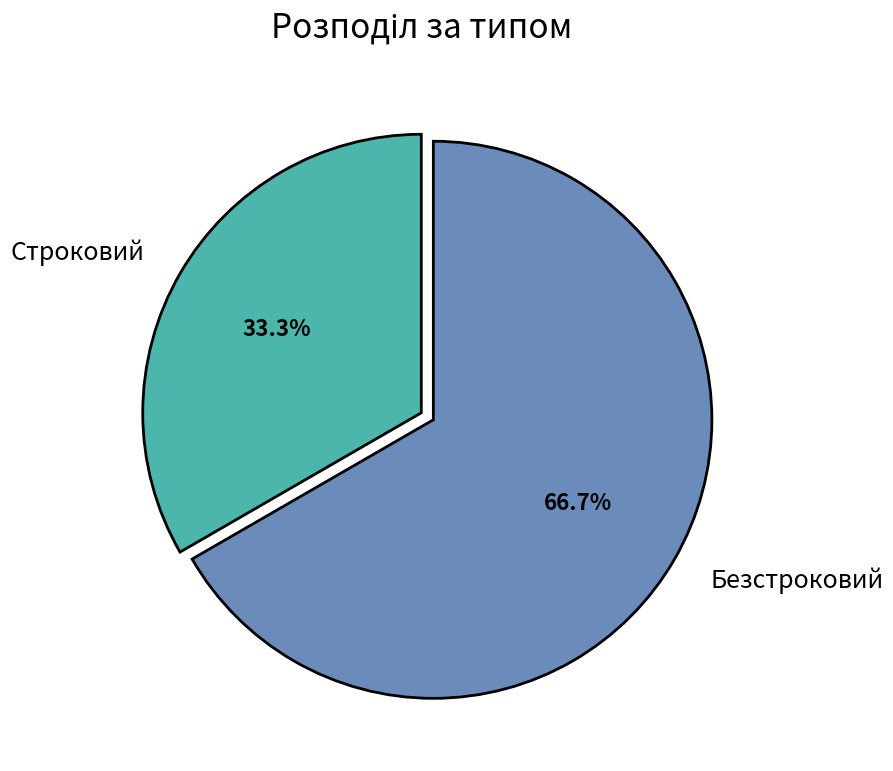

Which has a higher value, Безстроковий or Строковий?

Безстроковий